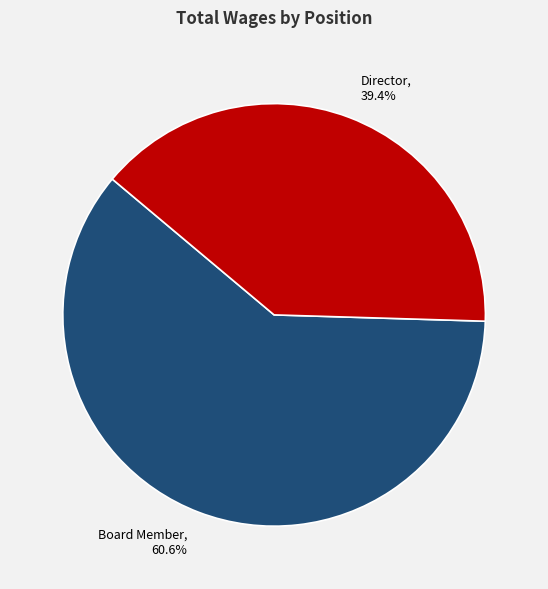

Which has a higher value, Board Member, 60.6% or Director, 39.4%?

Board Member, 60.6%